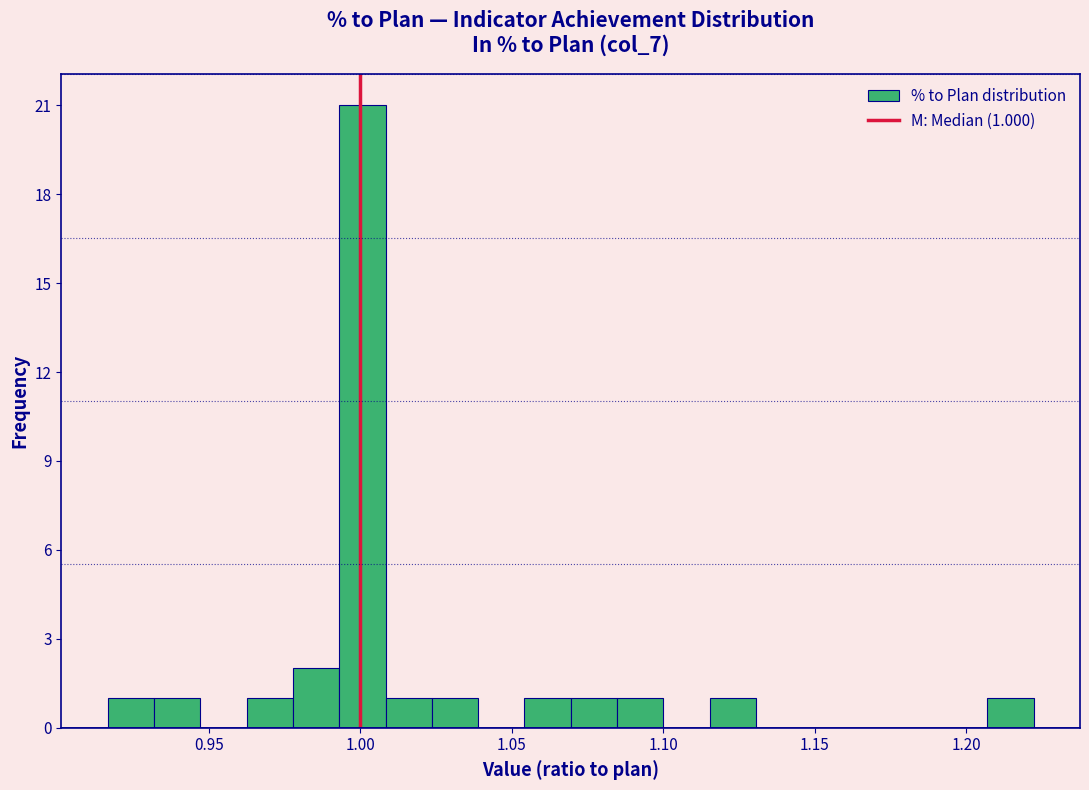

Read against the x-axis, roughly where is the centre of the tallest bar?

1.000